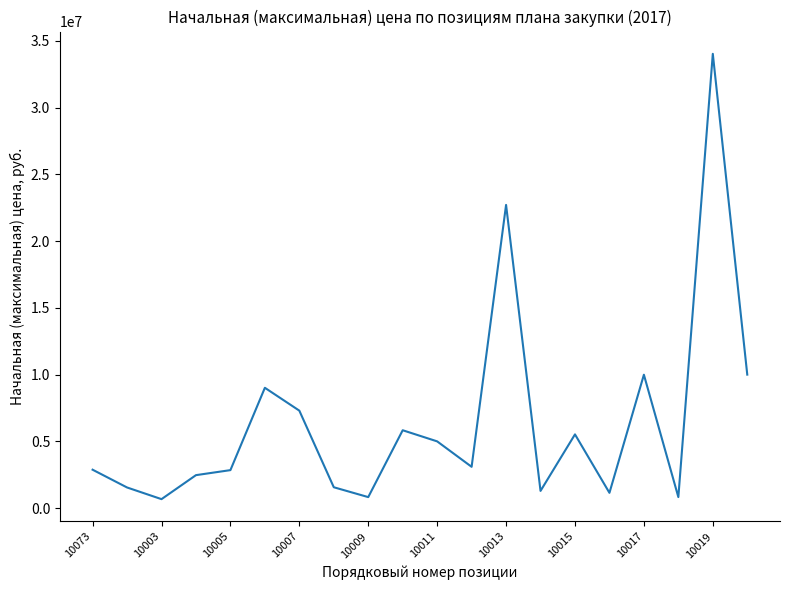

What is the difference between the maximum and minimum values?

33356622.3